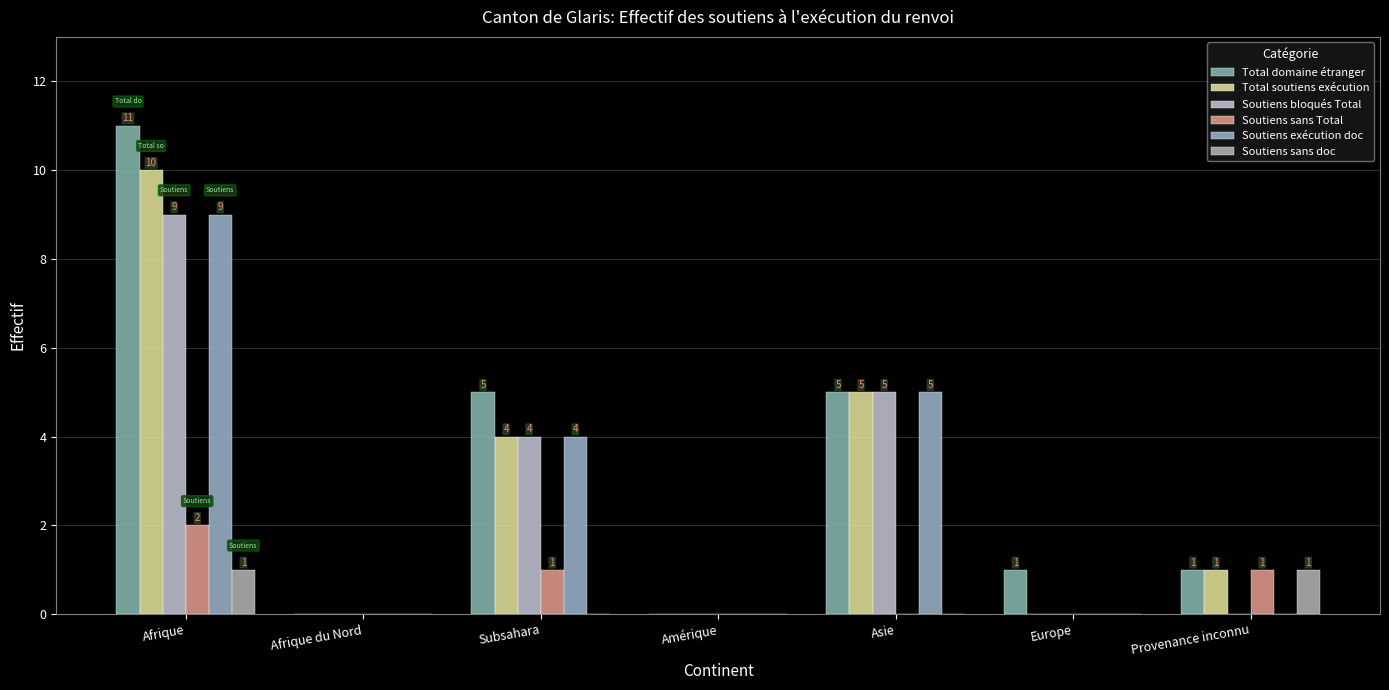

Which series has the largest total across all categories?

Total domaine étranger